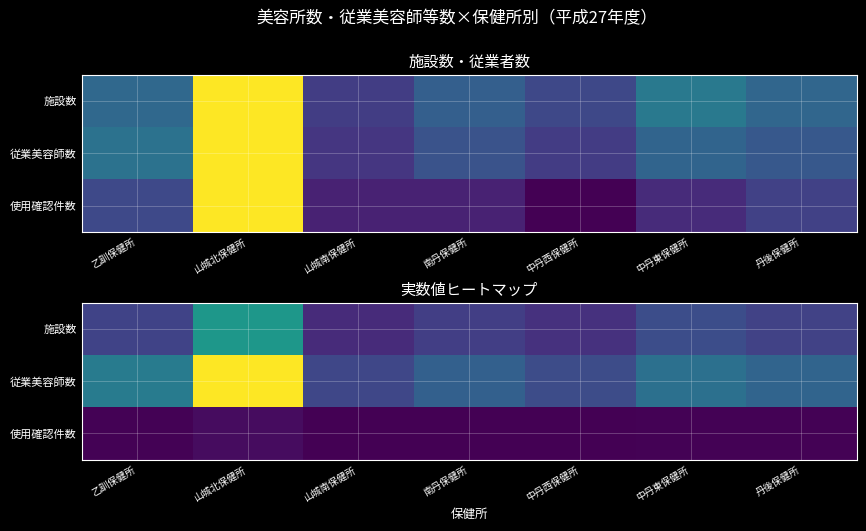

The 従業美容師数 series shows 446 at 中丹西保健所. True or false?

False